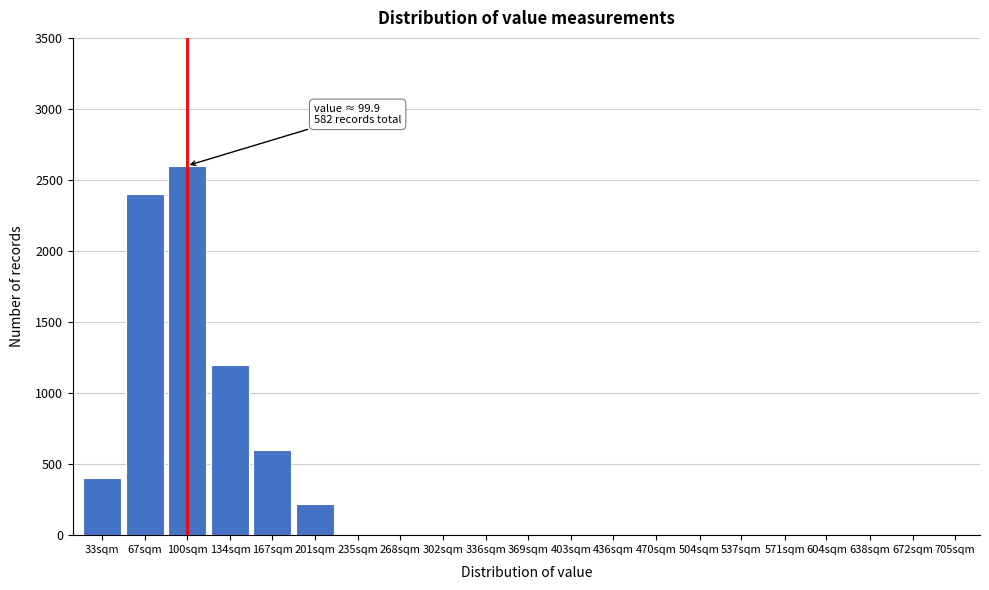

Reading right to left, what are all the values shown in this chart?

705sqm=0	672sqm=0	638sqm=0	604sqm=0	571sqm=0	537sqm=0	504sqm=0	470sqm=0	436sqm=0	403sqm=0	369sqm=0	336sqm=0	302sqm=0	268sqm=0	235sqm=0	201sqm=220	167sqm=600	134sqm=1200	100sqm=2600	67sqm=2400	33sqm=400